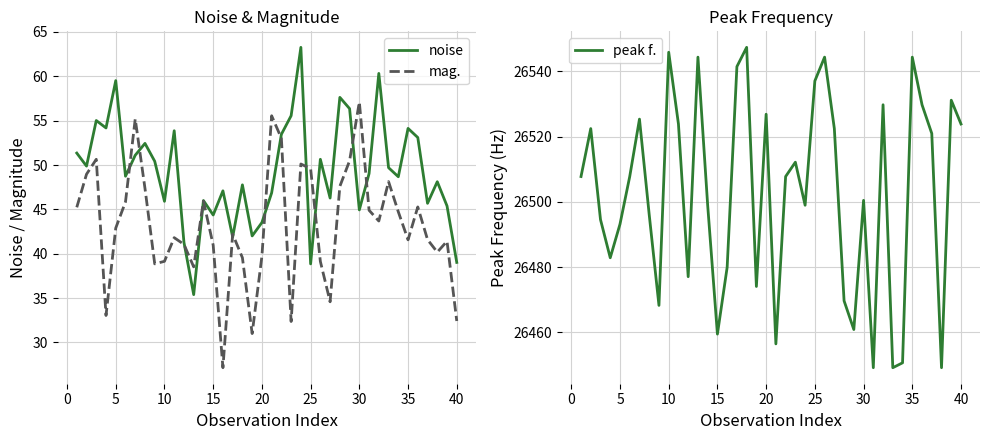

True or false: peak f. has a value of 26526.9 at 20.

True